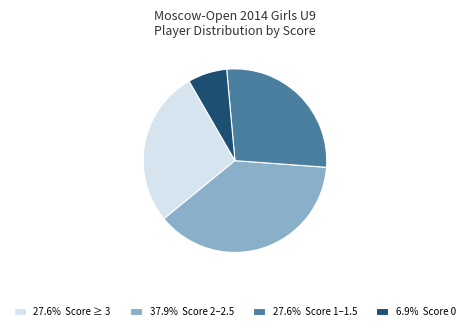

Does any single category account for the majority?

No